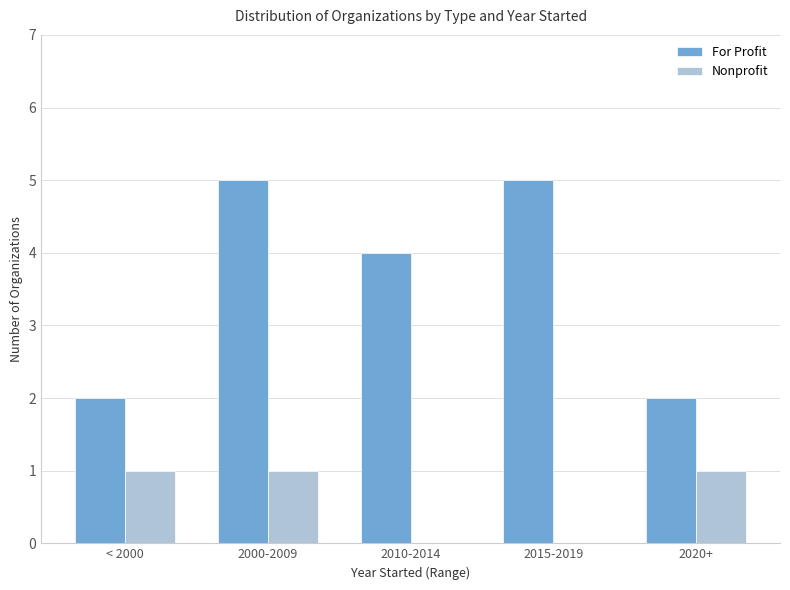

The For Profit series shows 6 at 2010-2014. True or false?

False